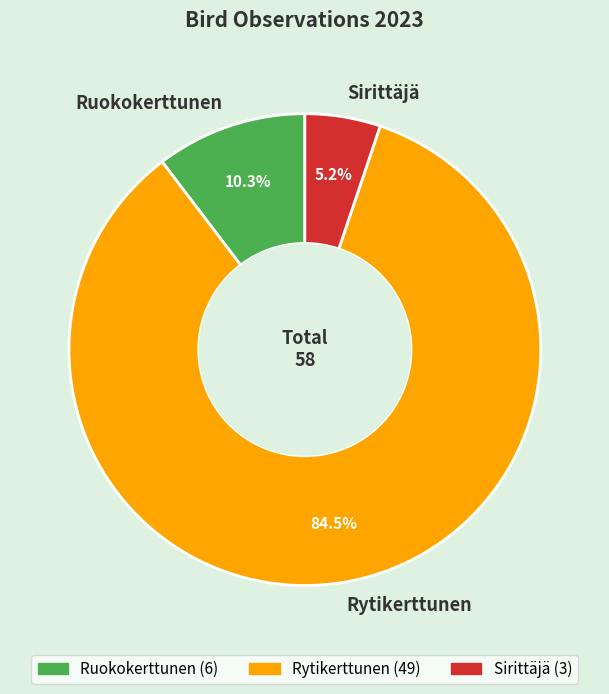

Does any single category account for the majority?

Yes